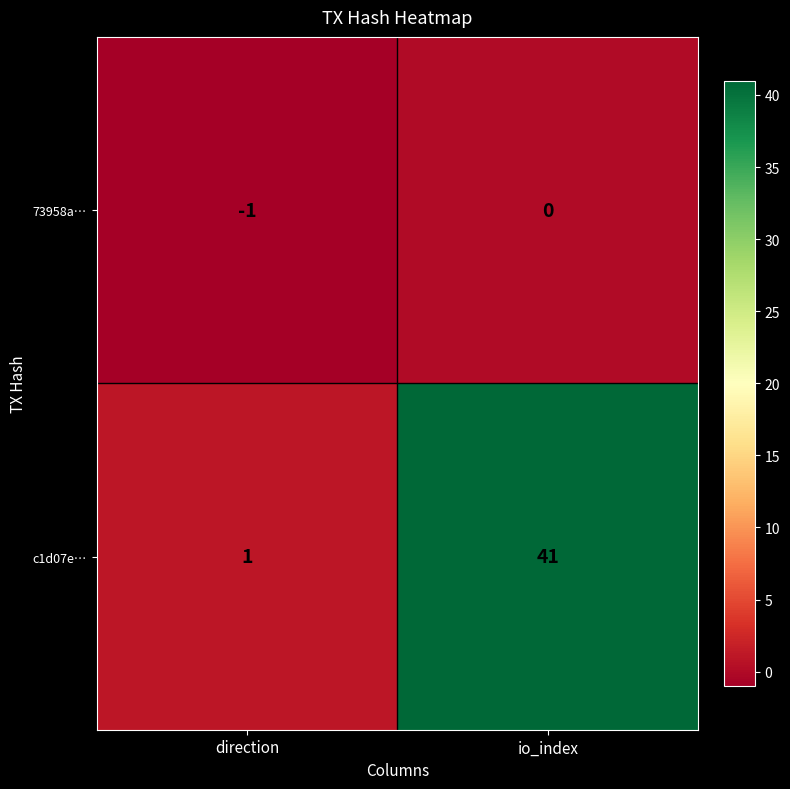

Reading right to left, list all the values displayed in this chart.

73958a…: io_index=0	direction=-1
c1d07e…: io_index=41	direction=1